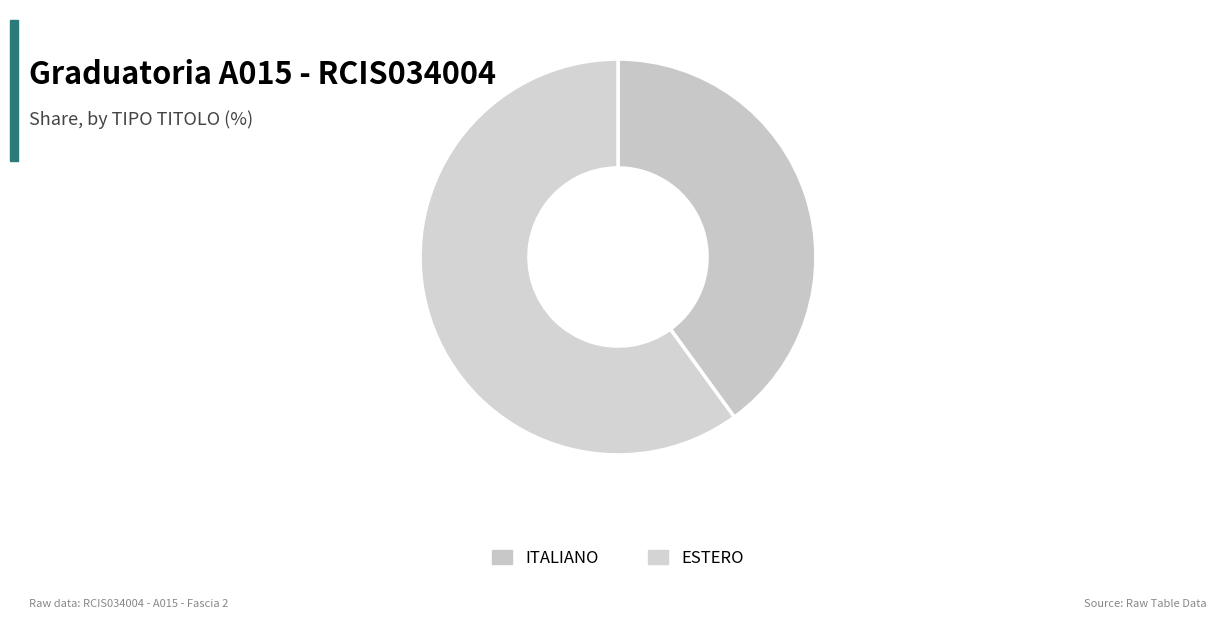

Rank the categories by value from highest to lowest.

ESTERO, ITALIANO